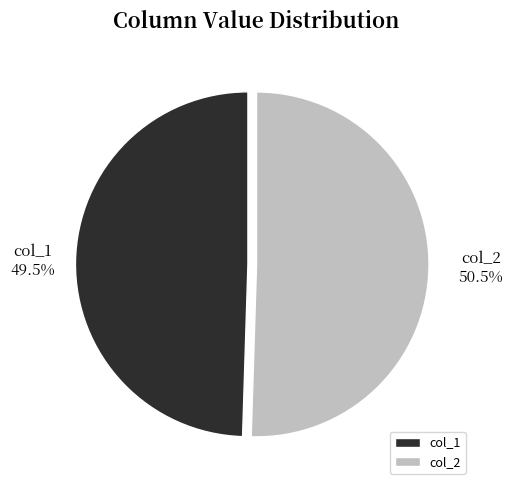

Between col_2 and col_1, which is larger?

col_2